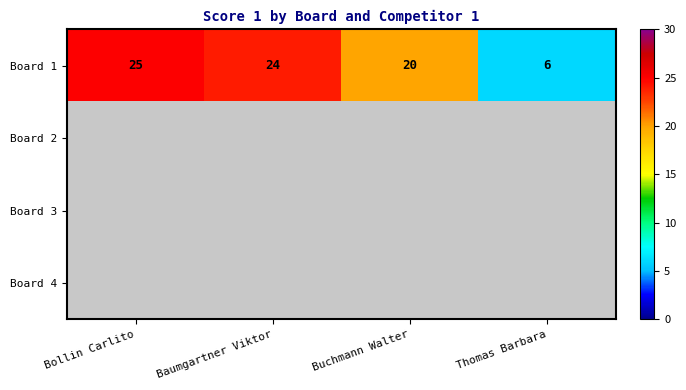

True or false: Board 1 has a value of 9 at Thomas Barbara.

False